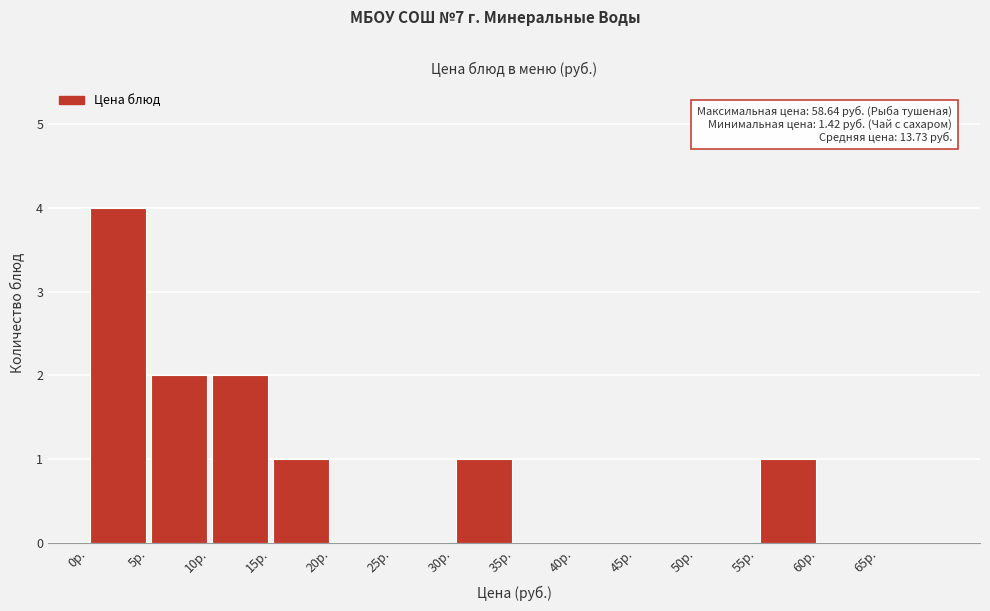

Over which range of the x-axis is the bar tallest?

0 to 5